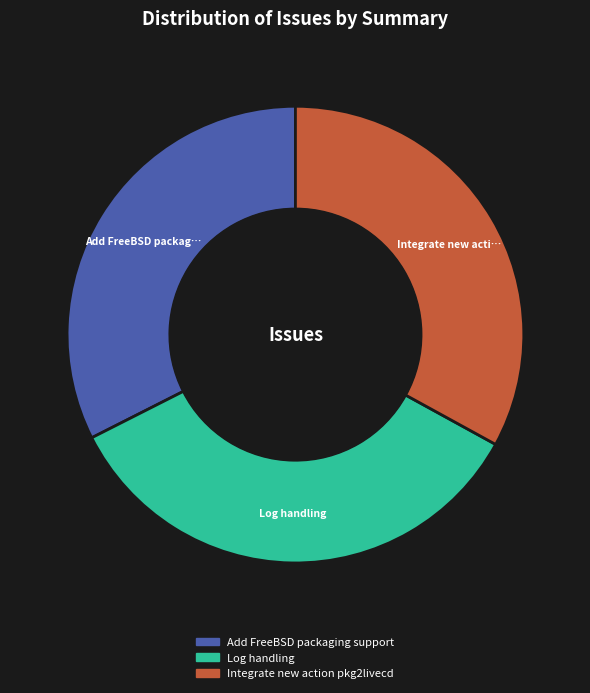

The Log handling slice represents 35% of the pie. True or false?

True